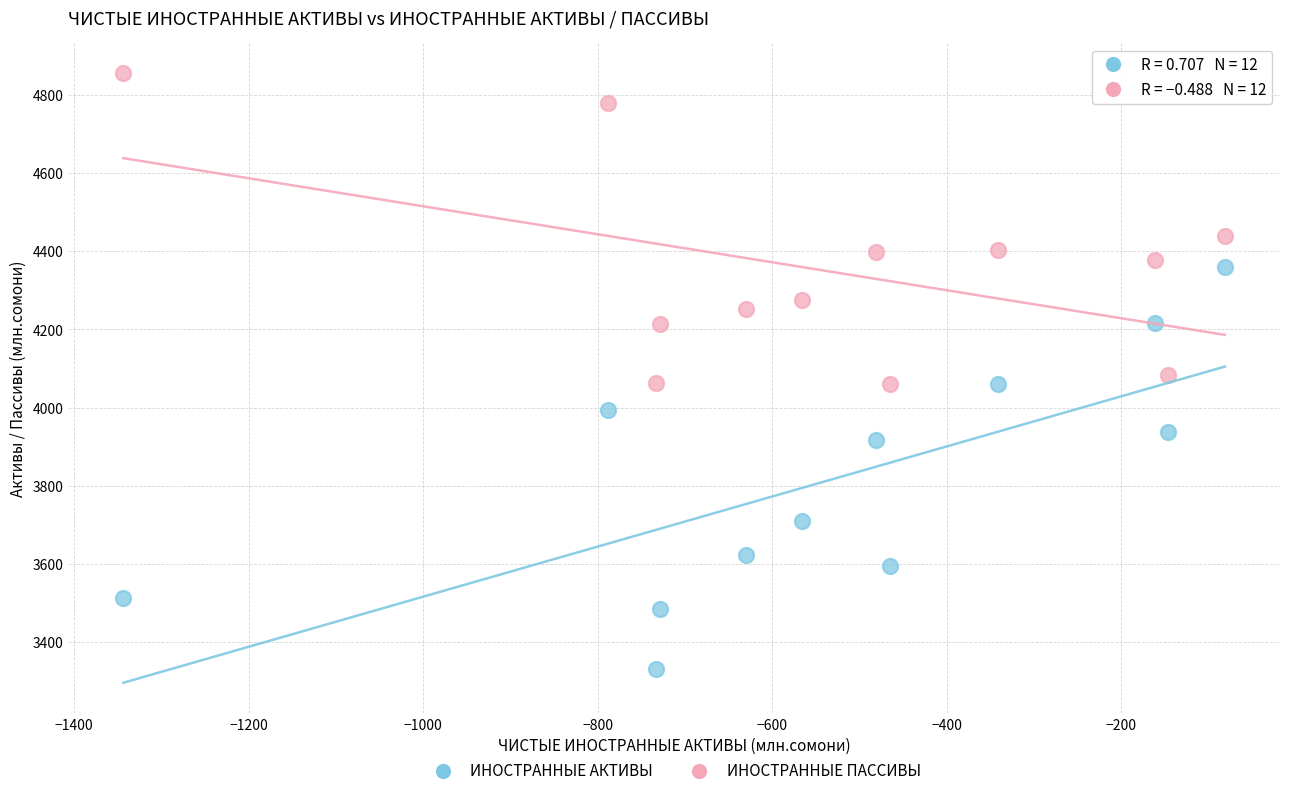

Across all data points, what is the range of X values (max minus min)?

1262.5